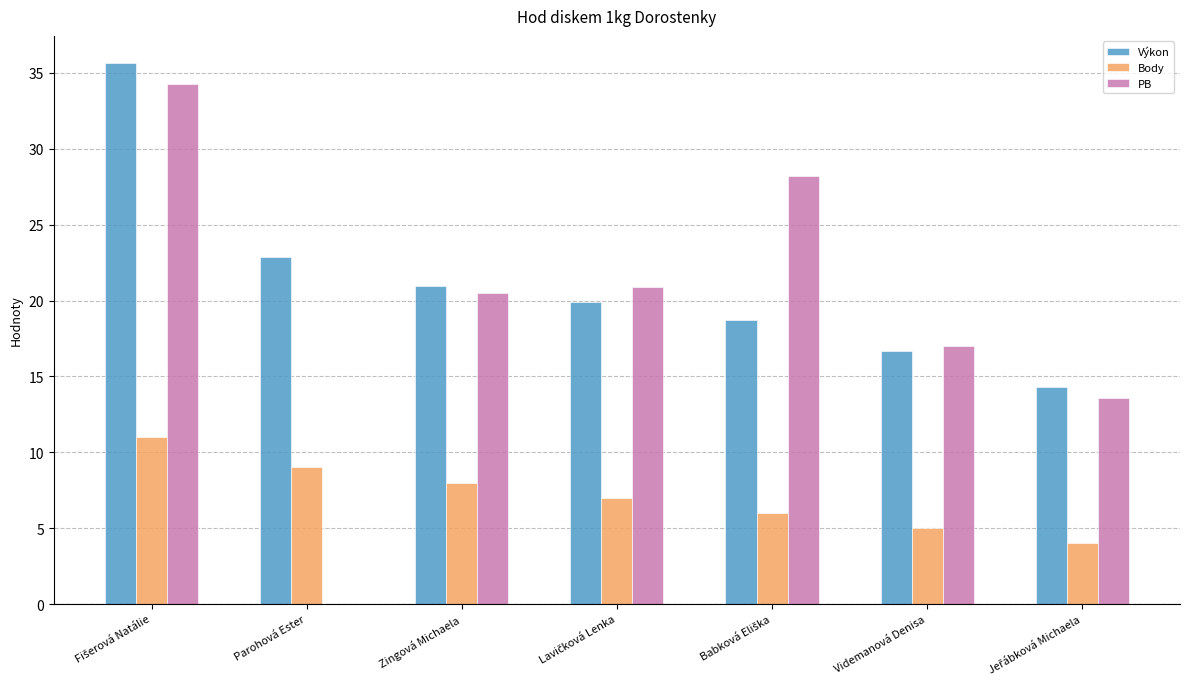

Which series changed the most between Zingová Michaela and Videmanová Denisa?

Výkon